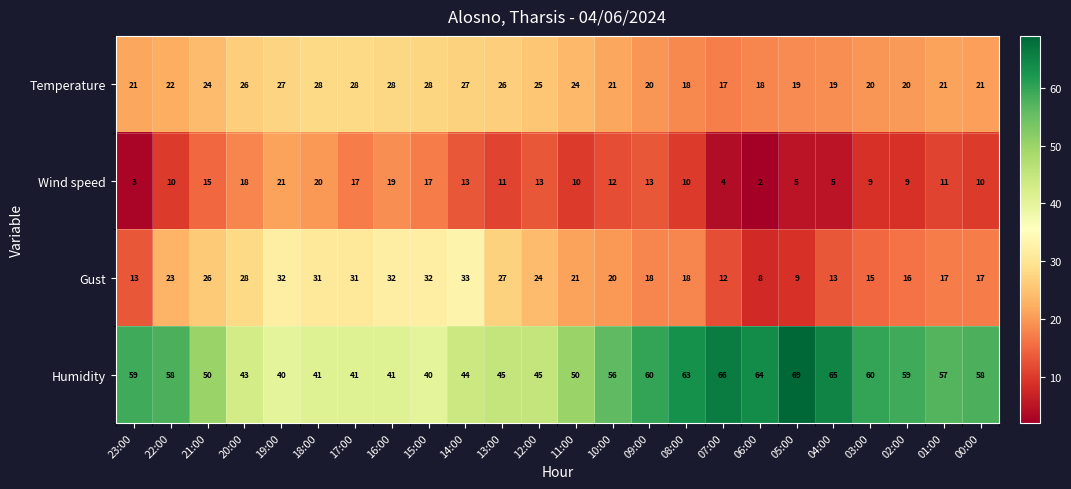

How many categories are shown in the chart?

24